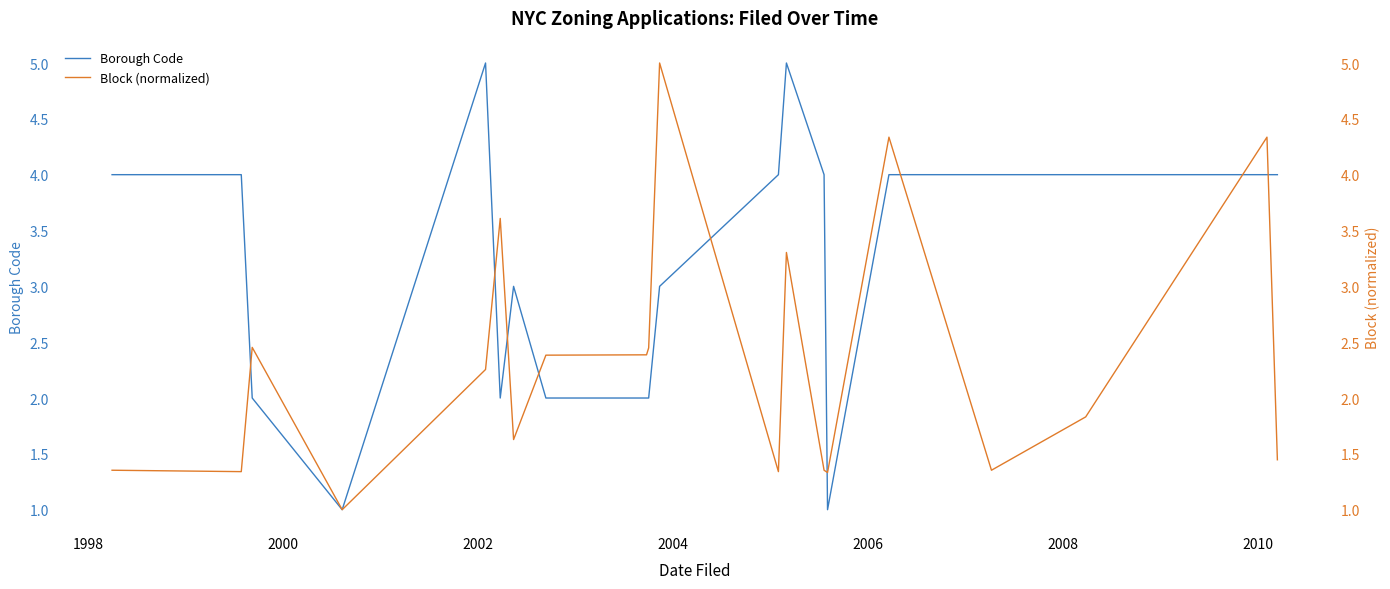

What is the value of the Borough Code point at the 8th from the left?

2.0